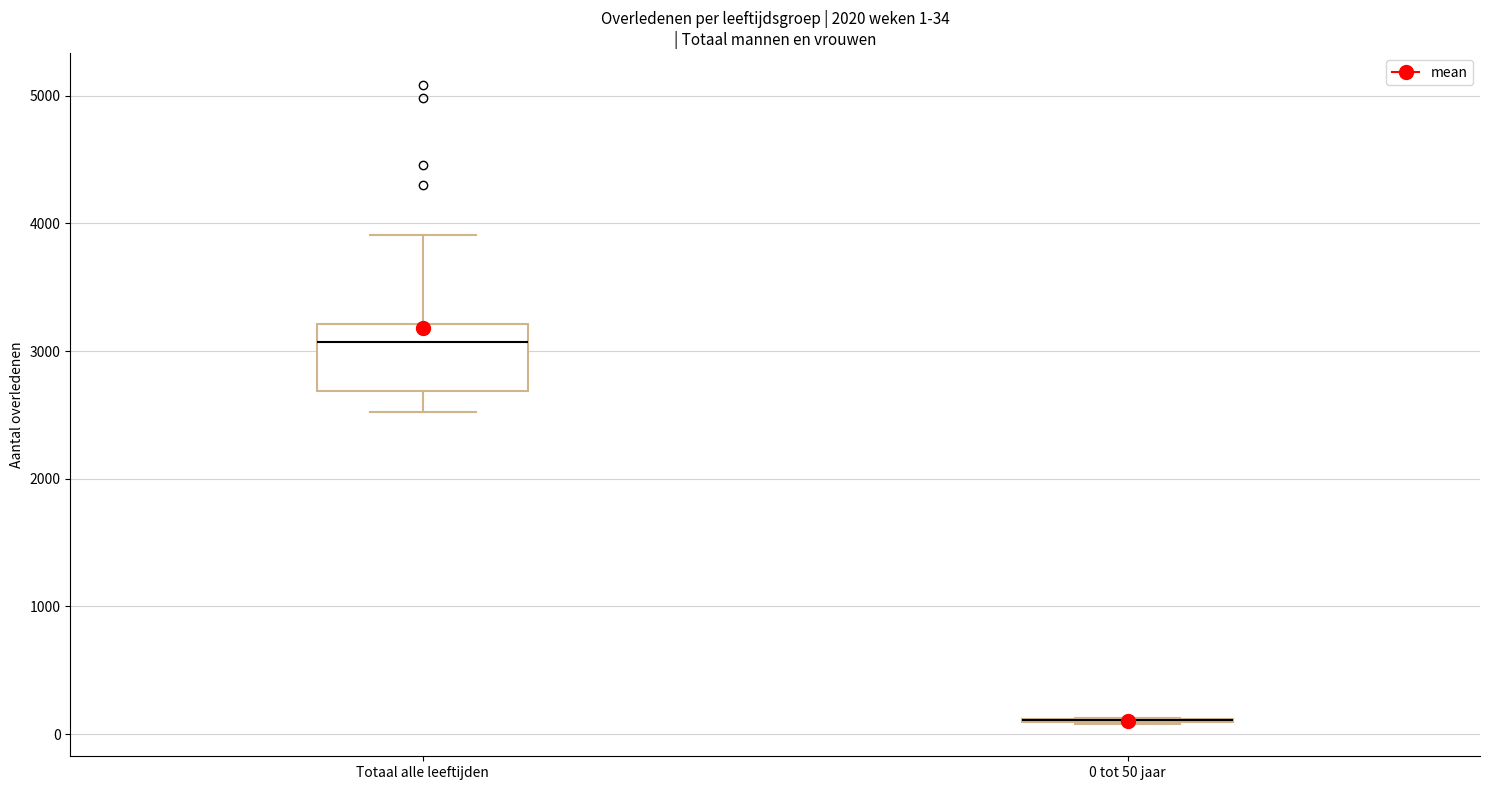

Comparing the boxes themselves (not the whiskers), which one is the tallest?

Totaal alle leeftijden